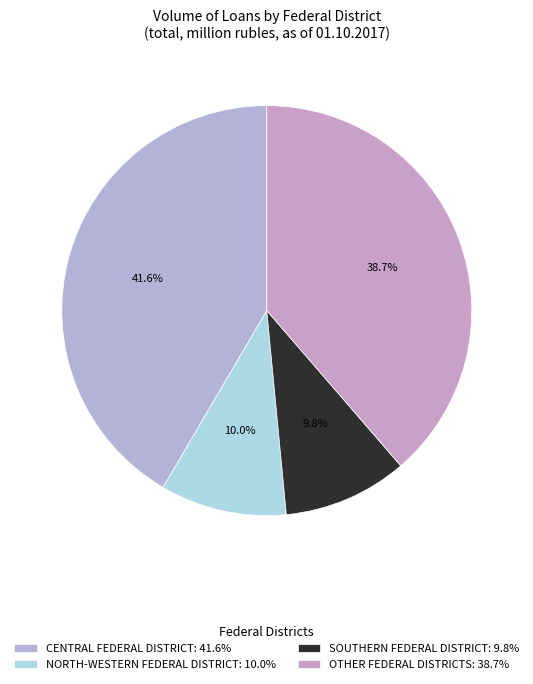

Count the number of slices in the pie.

4